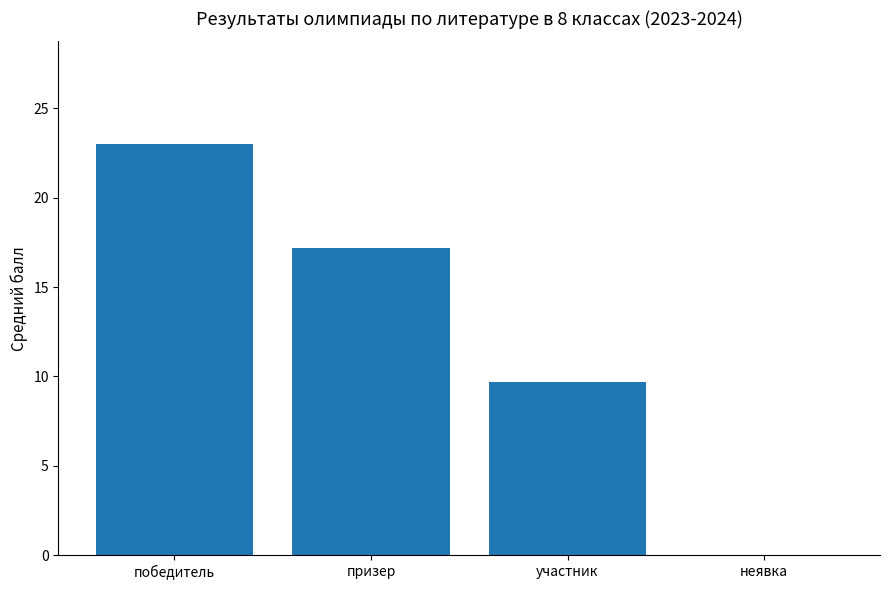

The value at призер is 17.2. True or false?

True